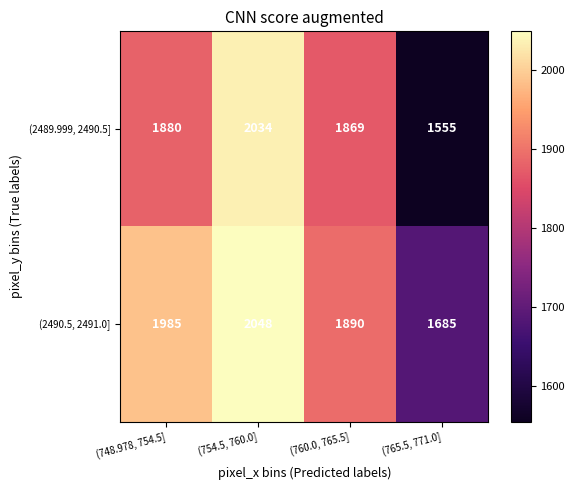

What is the difference between the highest and lowest values at (754.5, 760.0]?

14